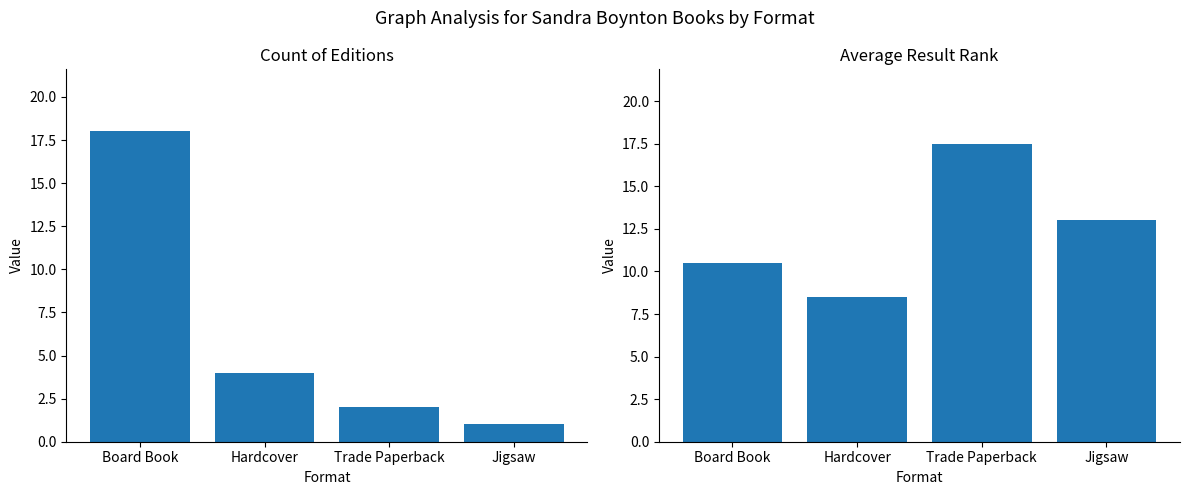

What is the label of the 2nd bar from the left?

Hardcover